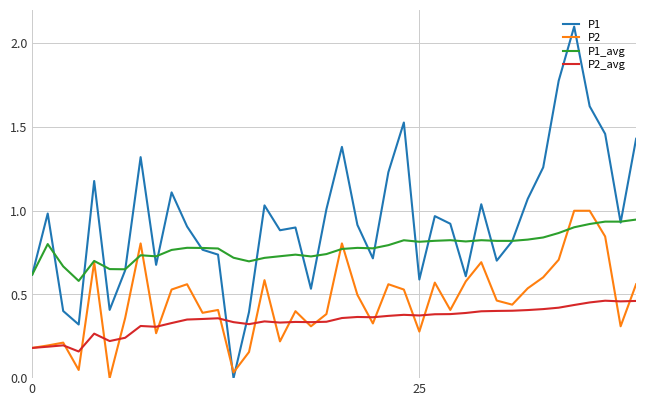

True or false: P2_avg and P1_avg intersect in this chart.

False